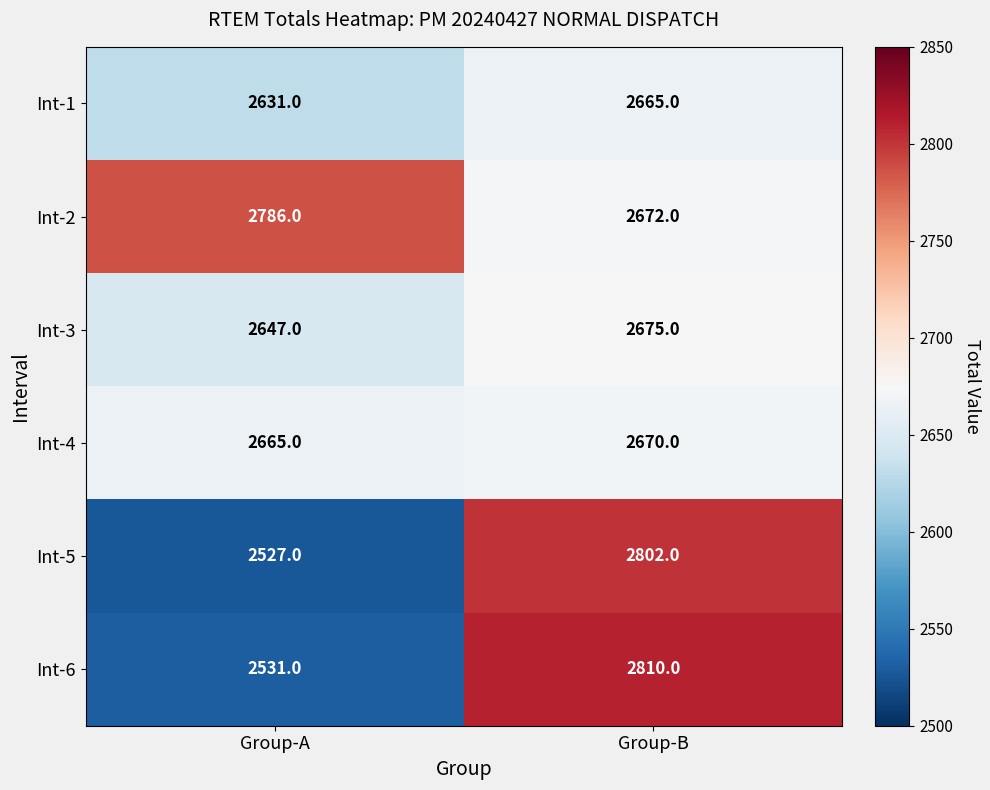

What is the sum of the Int-2 values at Group-B and Group-A?

5458